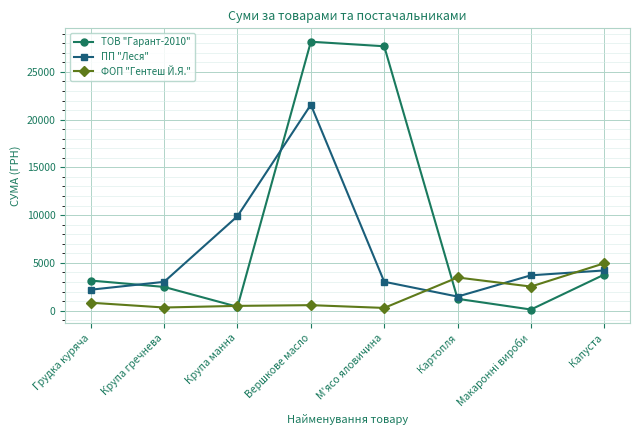

Is it true that ПП "Леся" equals 1468.8 at Картопля?

True